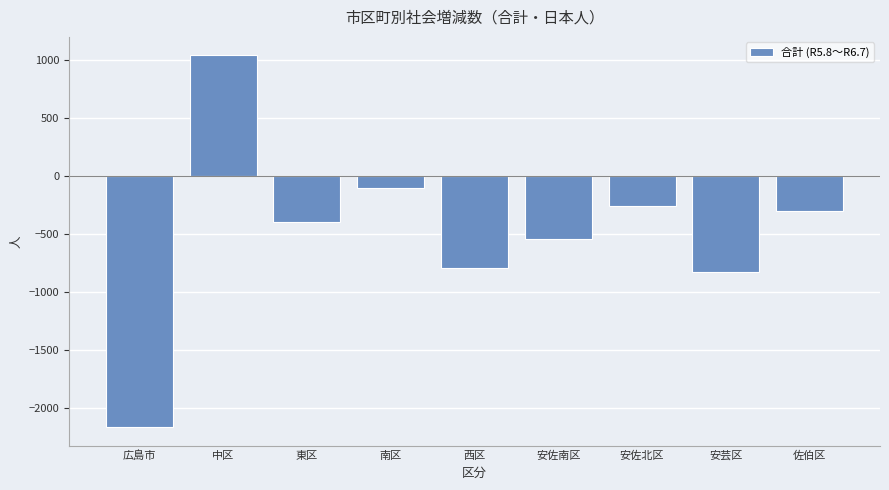

Which category has the lowest value across all series?

広島市